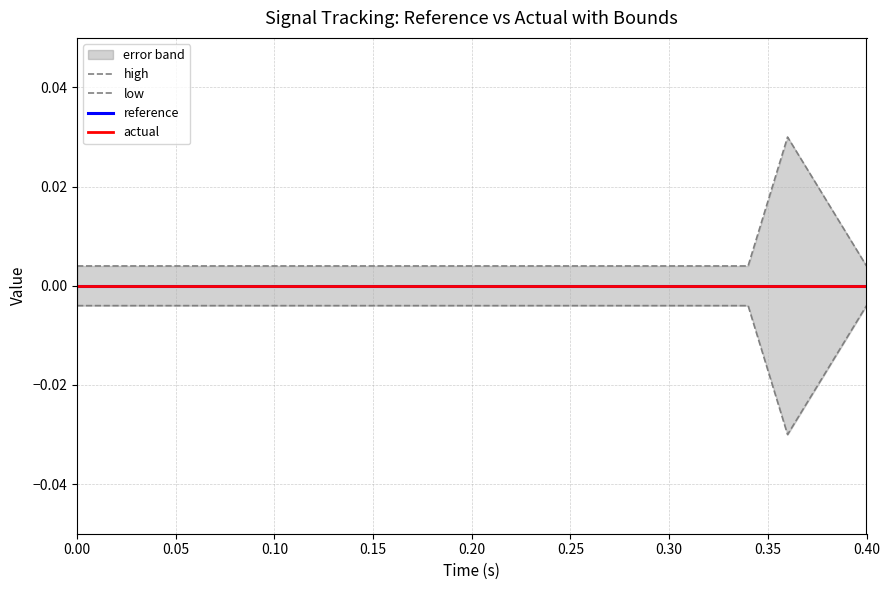

Between 9 and 0.00, which is larger?

9